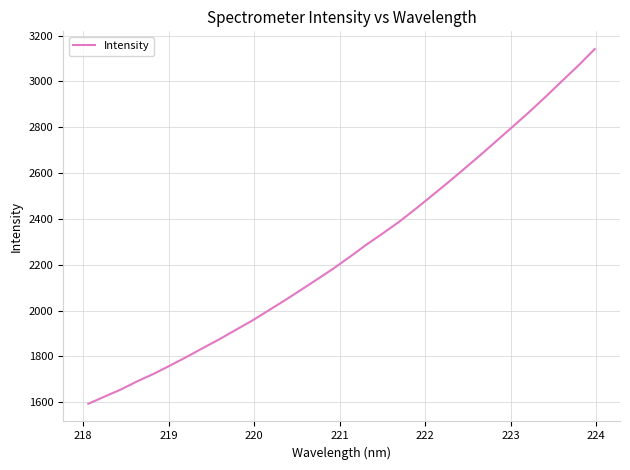

What is the maximum value shown in the chart?

3141.1